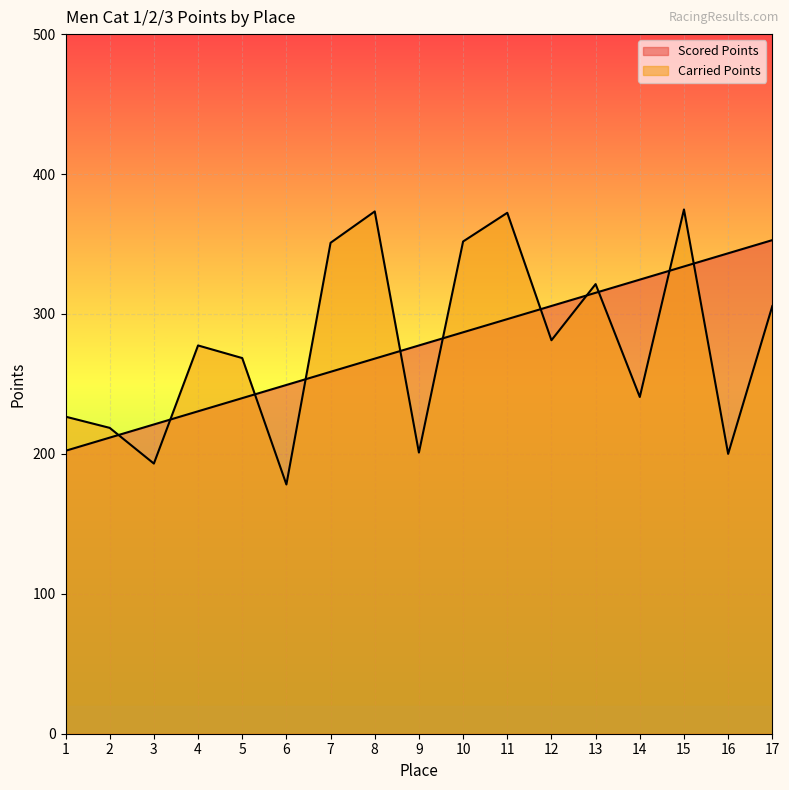

After their last crossing, which series has the higher values: Scored Points or Carried Points?

Scored Points